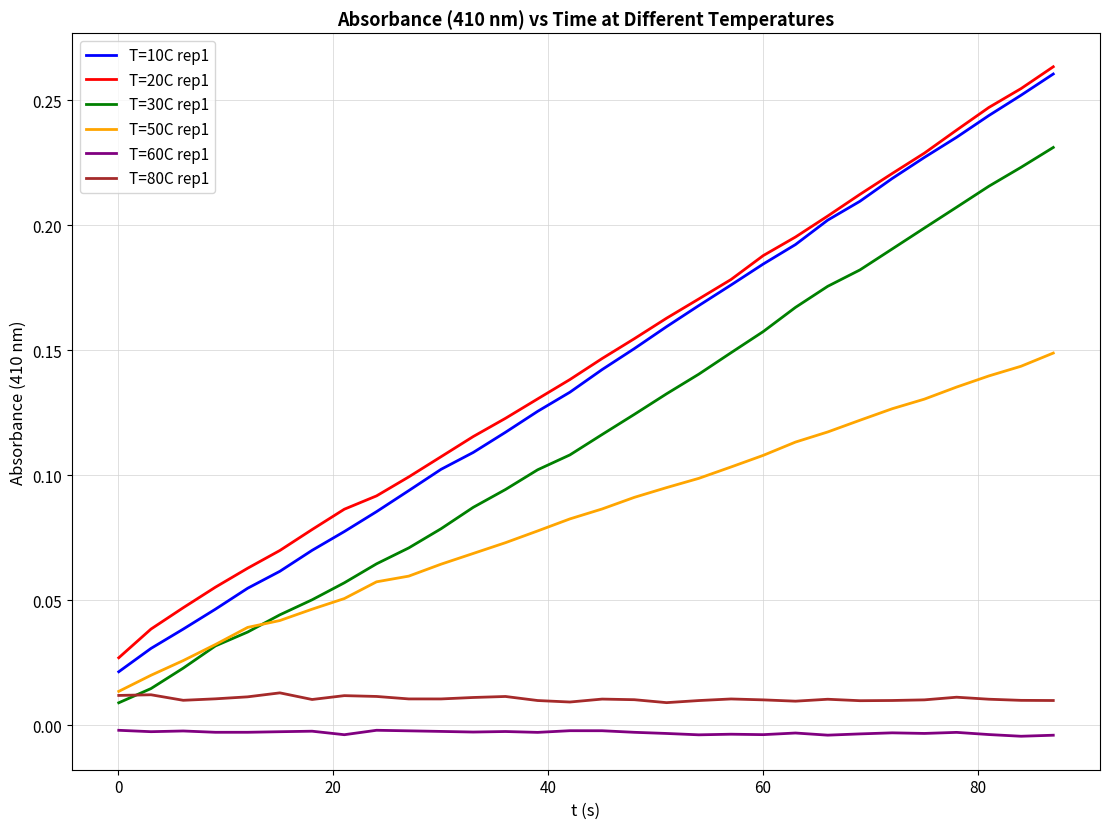

Is this an area chart (filled region under the line)?

No